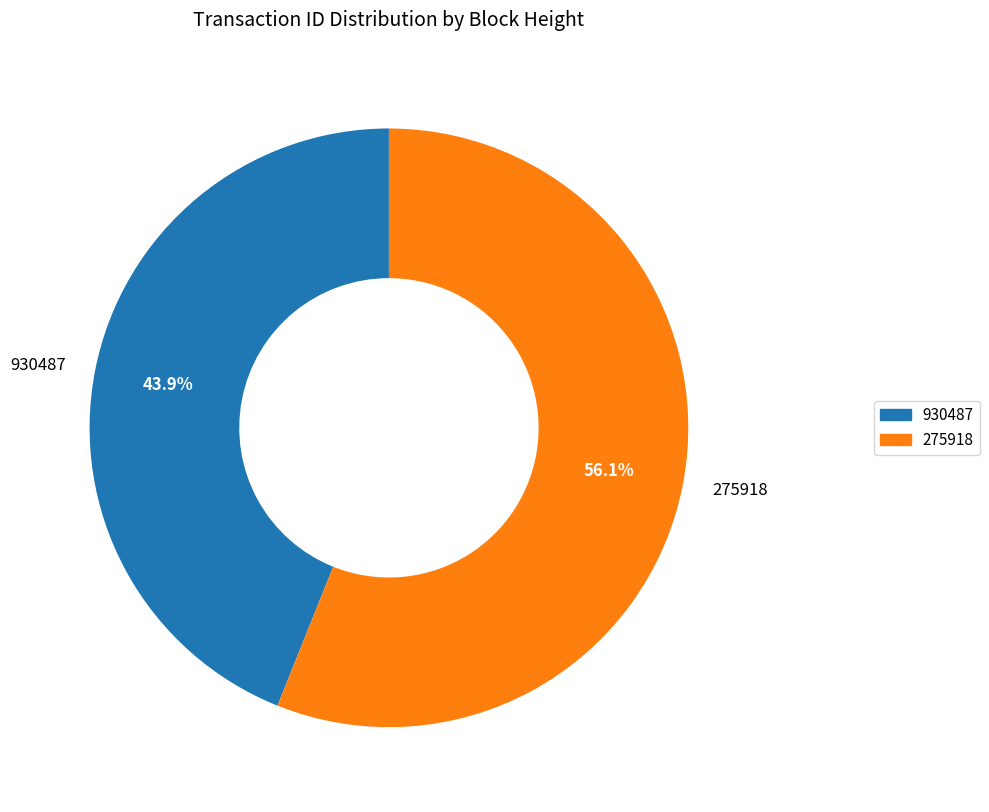

To the nearest percent, what is the average slice percentage?

50%